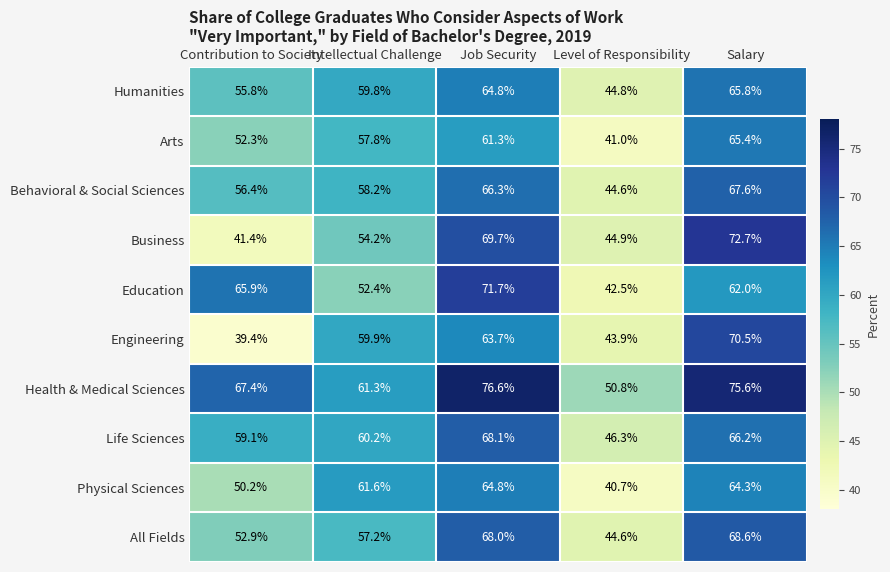

What is the sum of the Arts values at Contribution to Society and Intellectual Challenge?

110.1